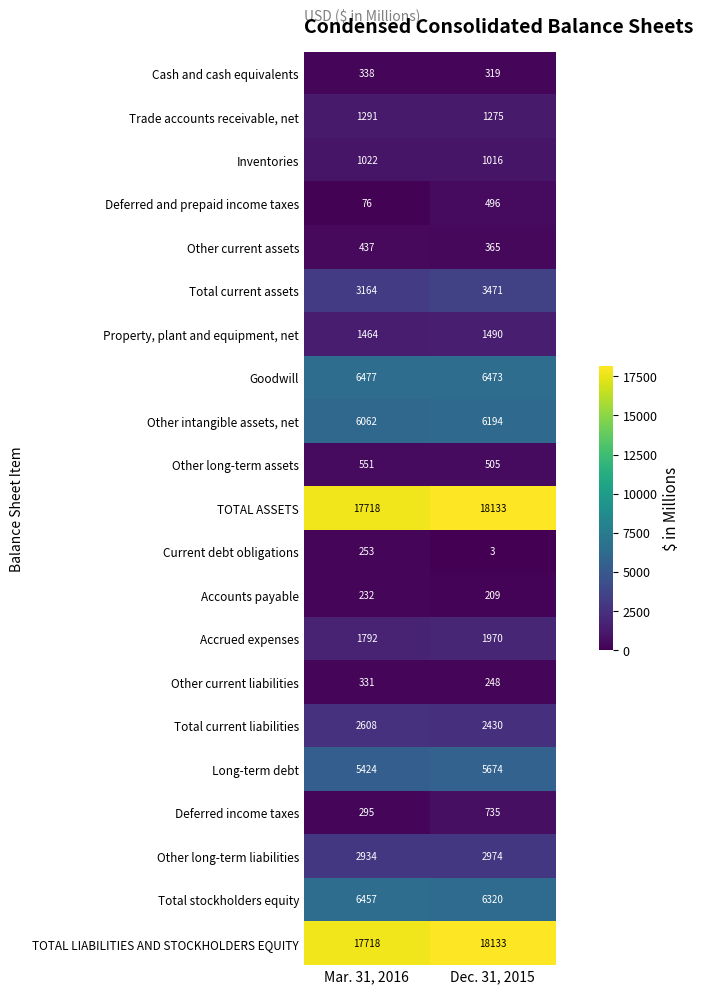

At which category is the sum across all series the highest?

Dec. 31, 2015